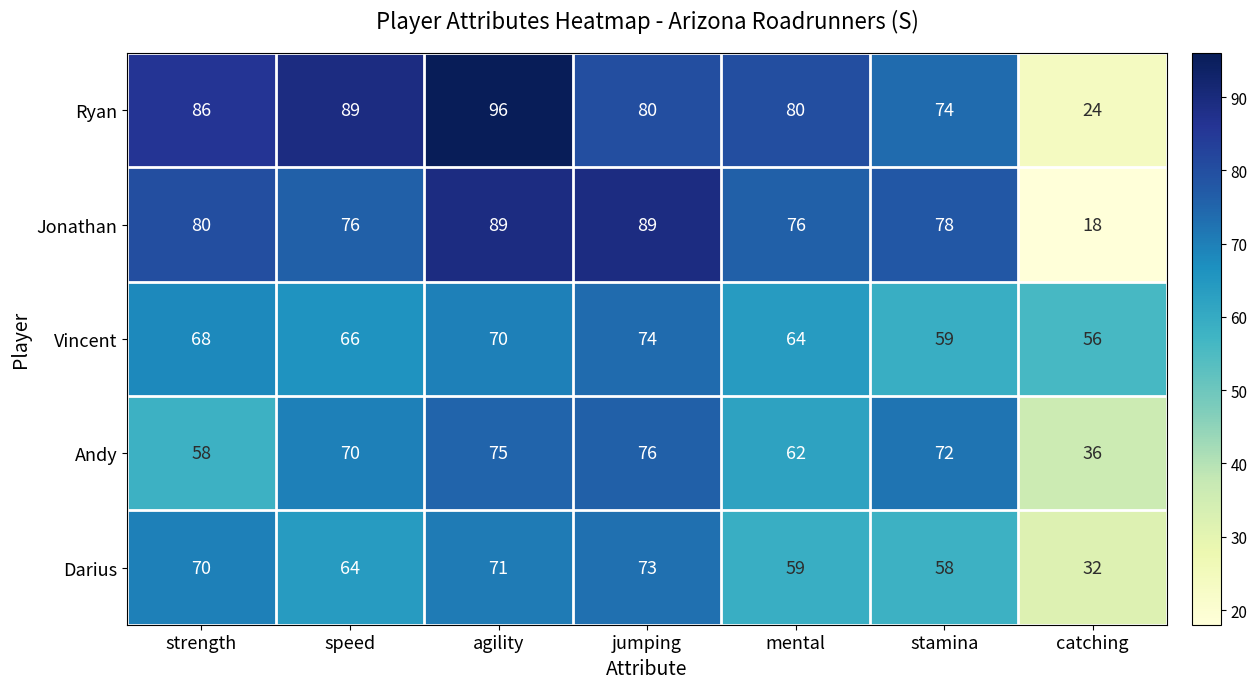

At jumping, list the series in order from smallest to largest.

Darius, Vincent, Andy, Ryan, Jonathan